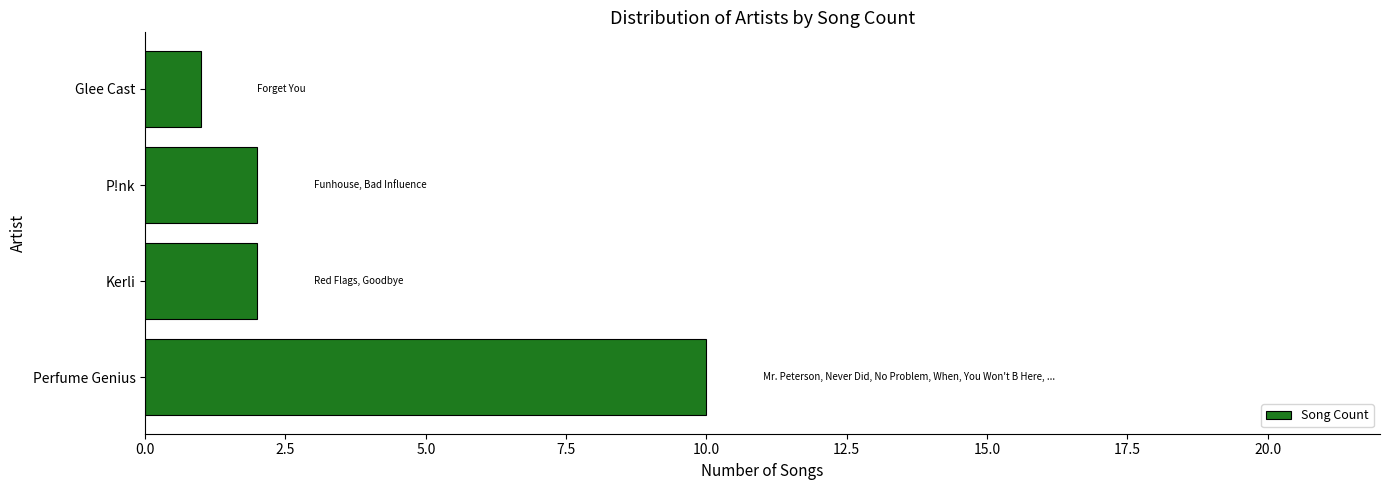

Reading bottom to top, extract all data points from this chart.

10	2	2	1